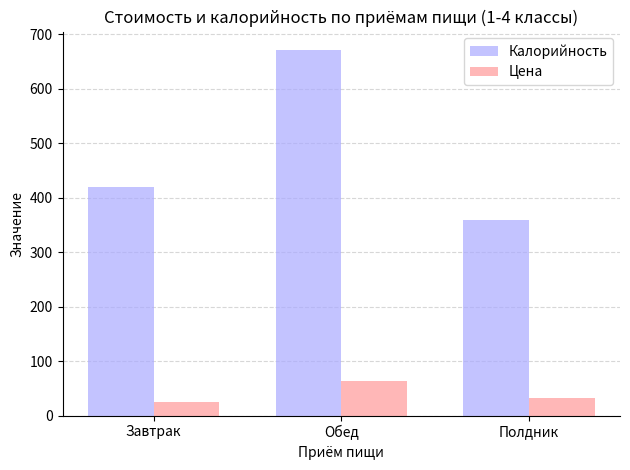

What are all the series names shown in the legend?

Калорийность, Цена